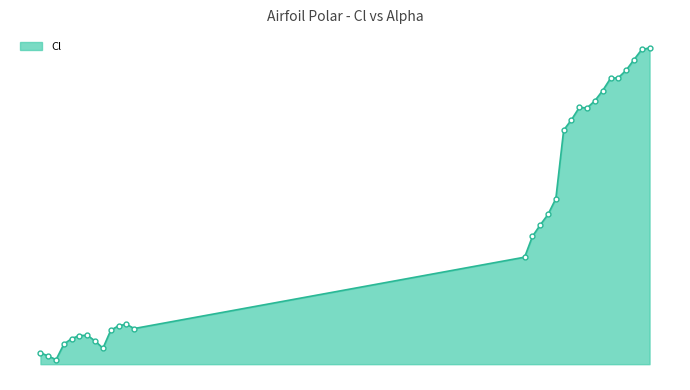

List the labels in order of value, smallest first.

-13.75, -14.0, -14.25, -12.25, -13.5, -12.5, -13.25, -13.0, -12.75, -12.0, -11.25, -11.75, -11.5, 1.25, 1.5, 1.75, 2.0, 2.25, 2.5, 2.75, 3.25, 3.0, 3.5, 3.75, 4.0, 4.25, 4.5, 4.75, 5.0, 5.25